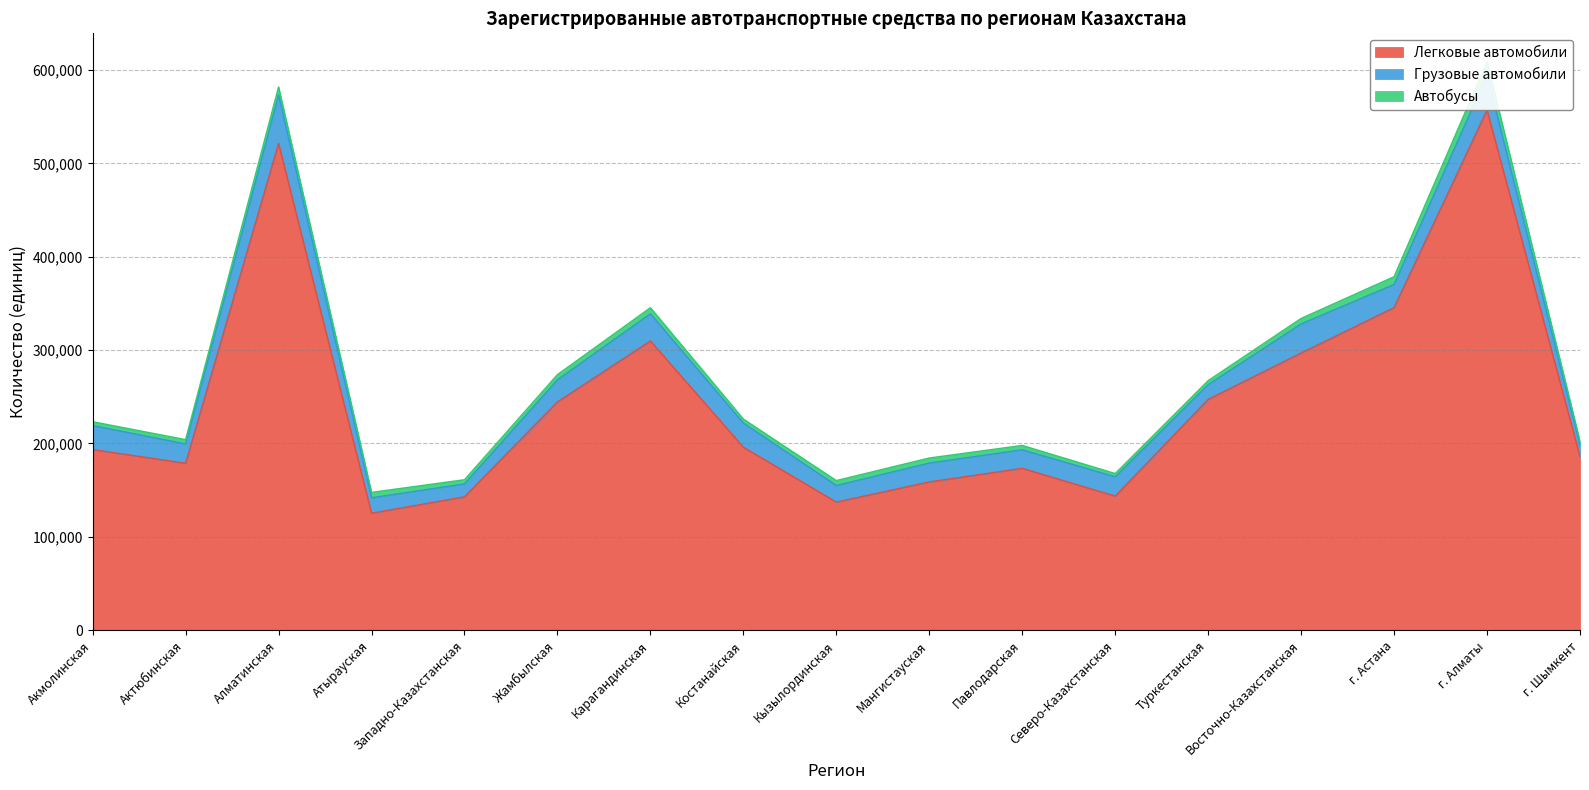

Which has a higher value, Атырауская or Жамбылская?

Жамбылская